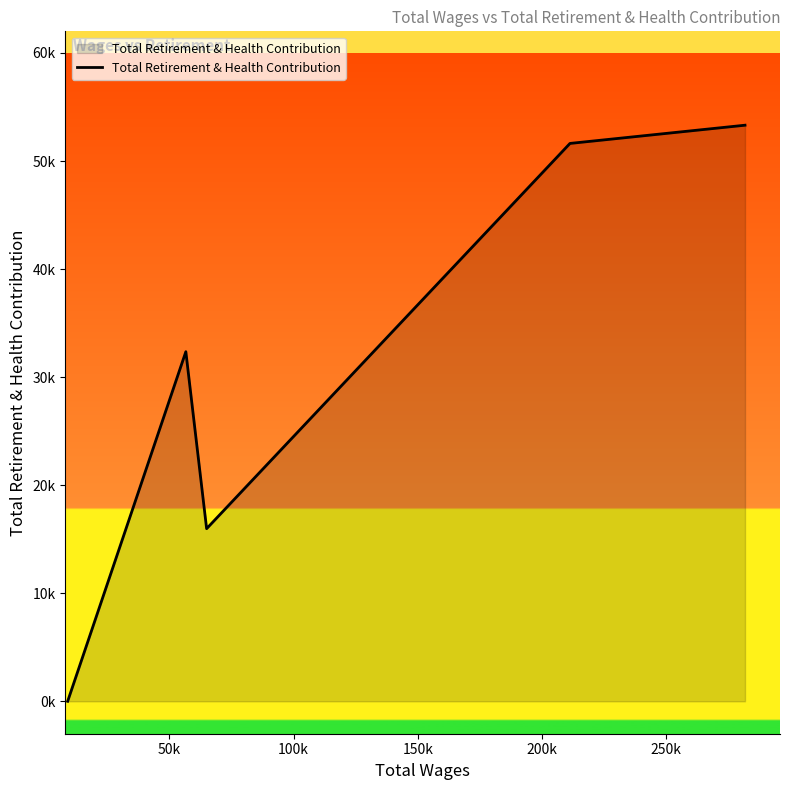

Does the chart have visible grid lines?

No